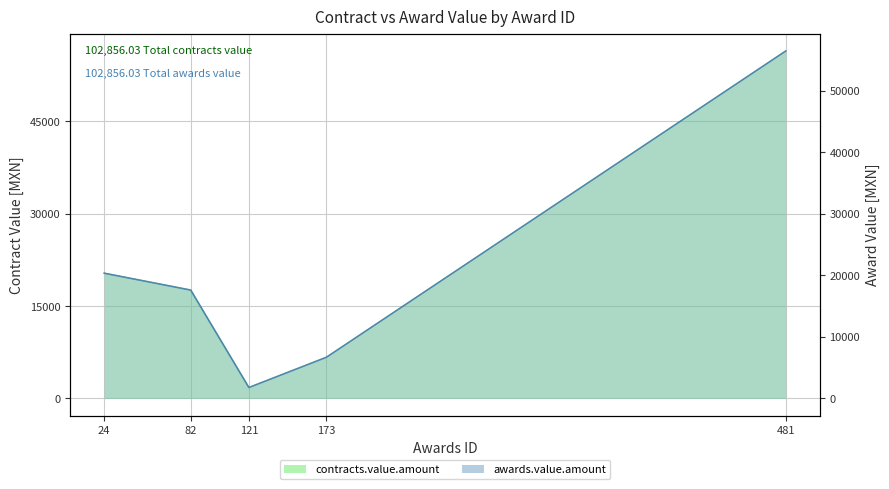

Which has a higher value, 24 or 82?

24